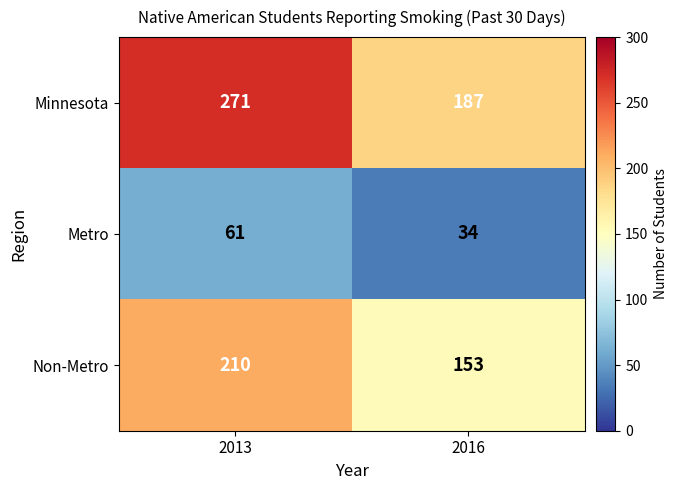

The Minnesota series shows 477 at 2013. True or false?

False